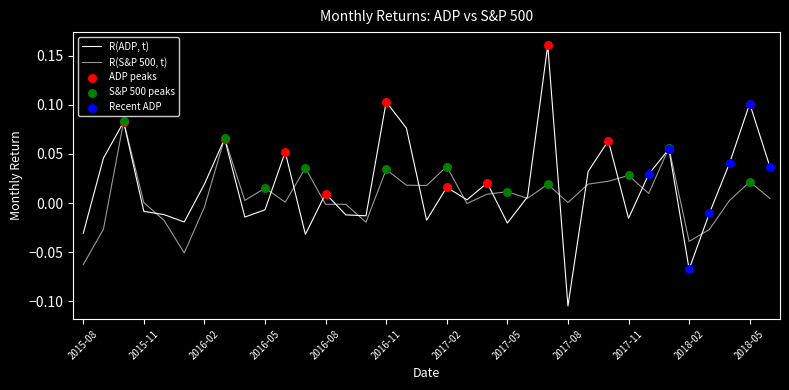

Does the chart have visible grid lines?

No